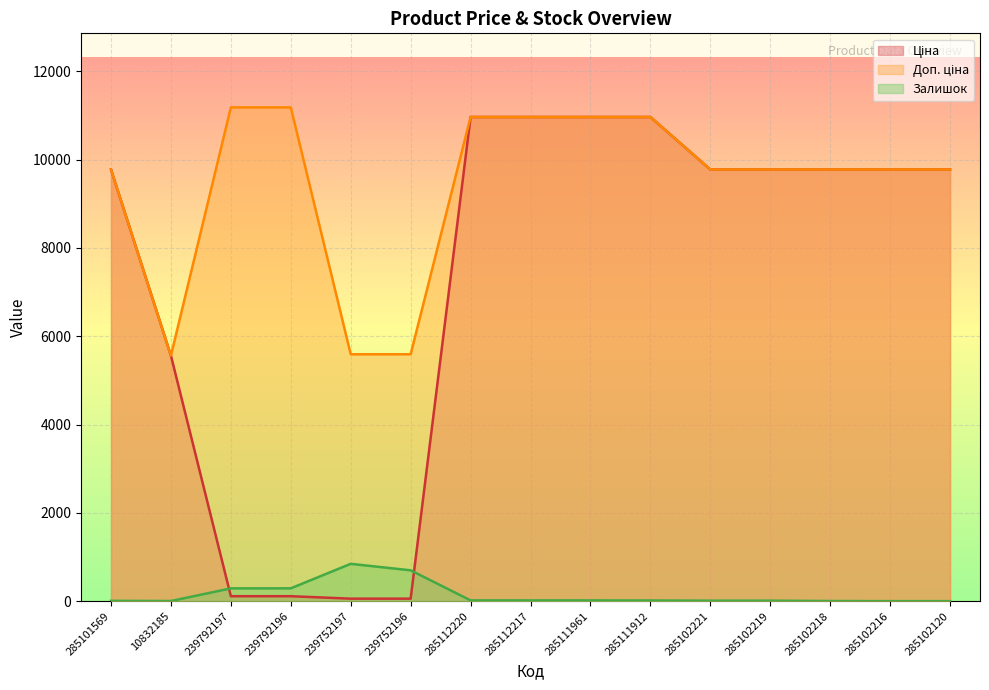

What is the total value across all series at 285102216?

19551.0